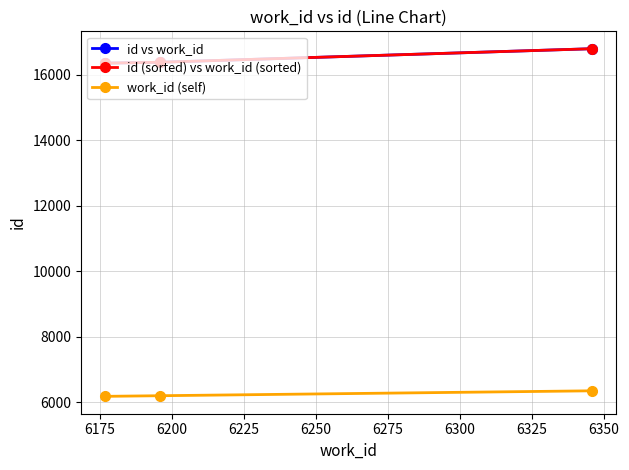

Which series has the widest spread of values?

id vs work_id